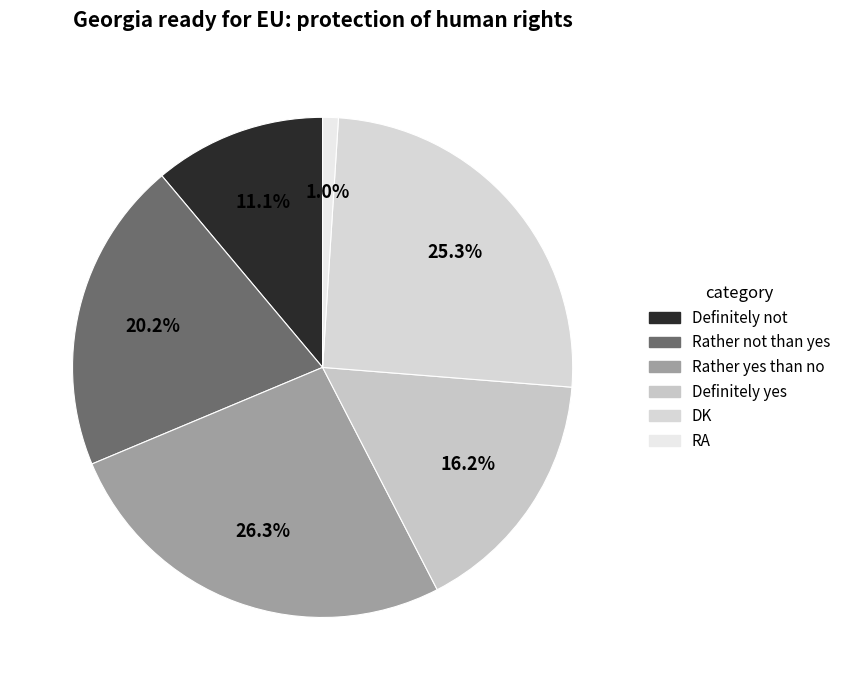

To the nearest percent, what is the combined percentage of RA and Definitely not?

12%